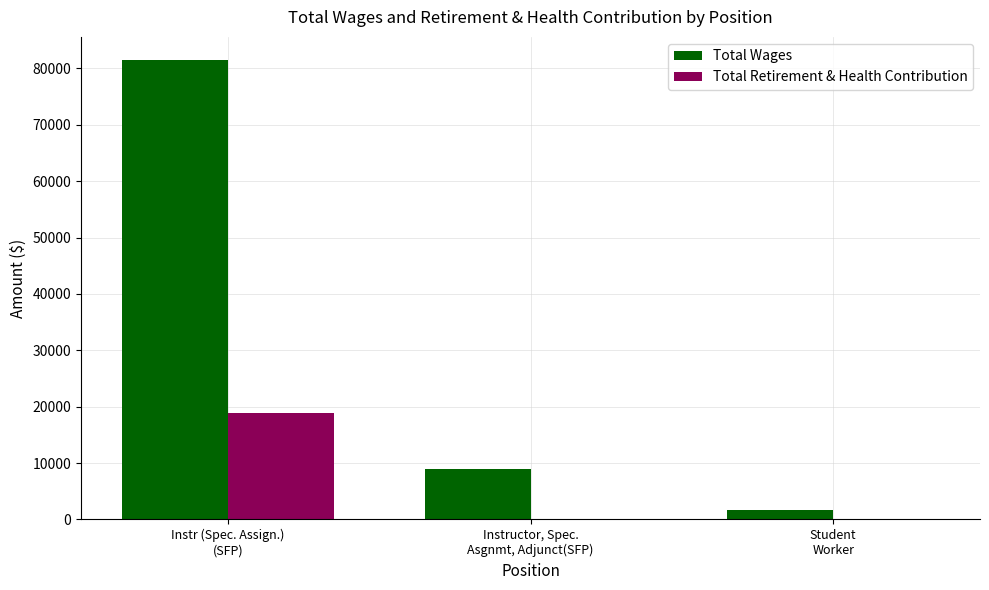

What is the average value of the Total Wages series?

30743